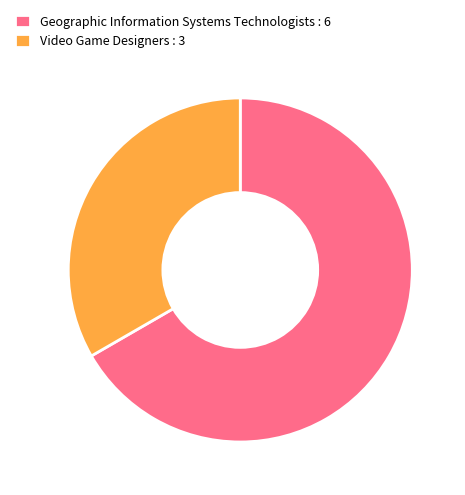

Between Geographic Information Systems Technologists : 6 and Video Game Designers : 3, which is larger?

Geographic Information Systems Technologists : 6